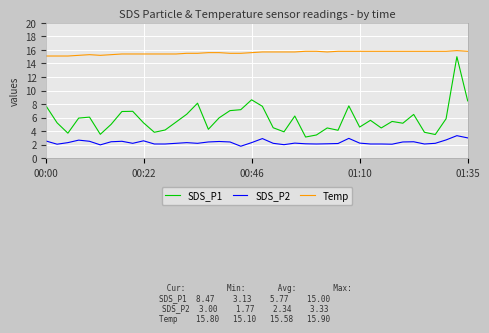

True or false: SDS_P2 and Temp intersect in this chart.

False